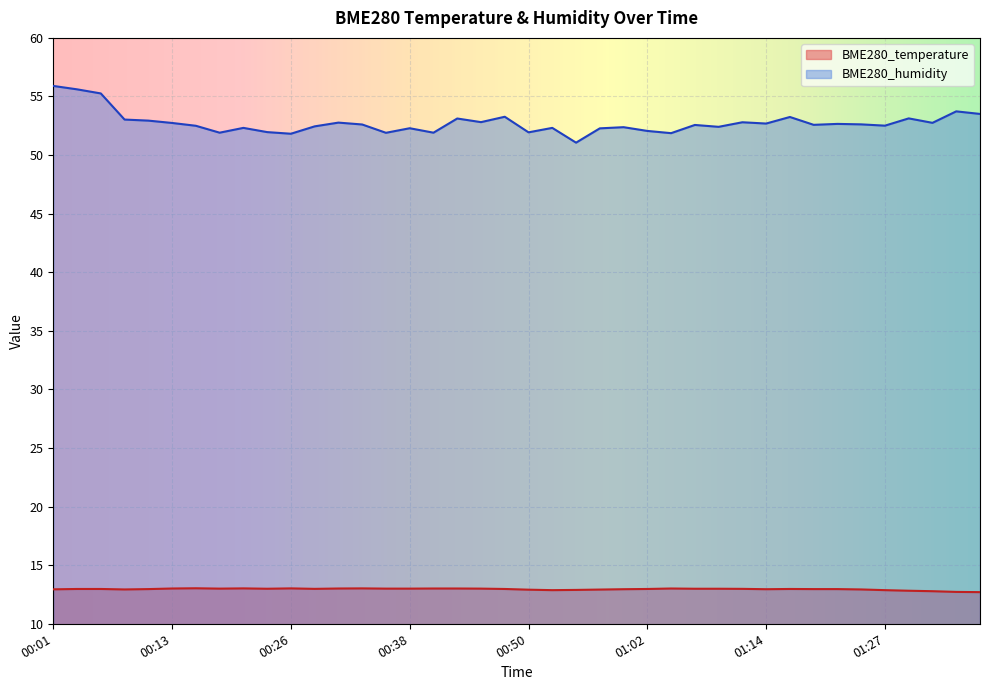

Where is the first local minimum for BME280_humidity?

00:18